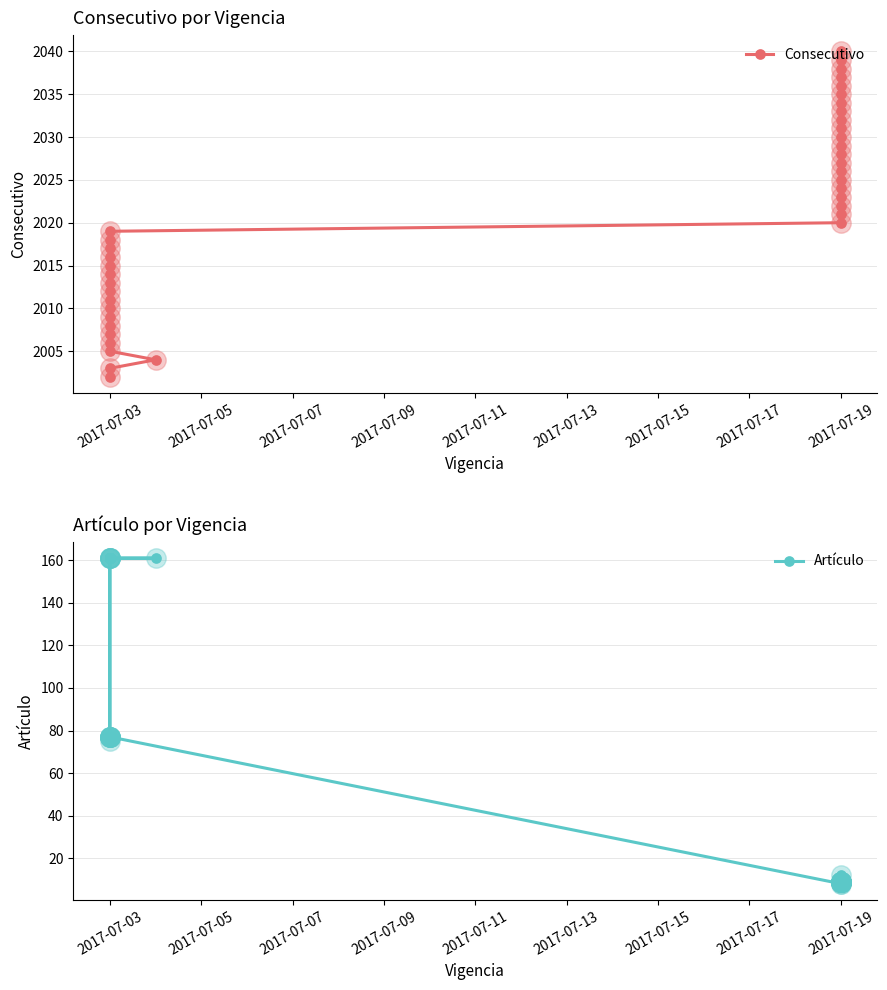

Which series has the largest total across all categories?

Consecutivo